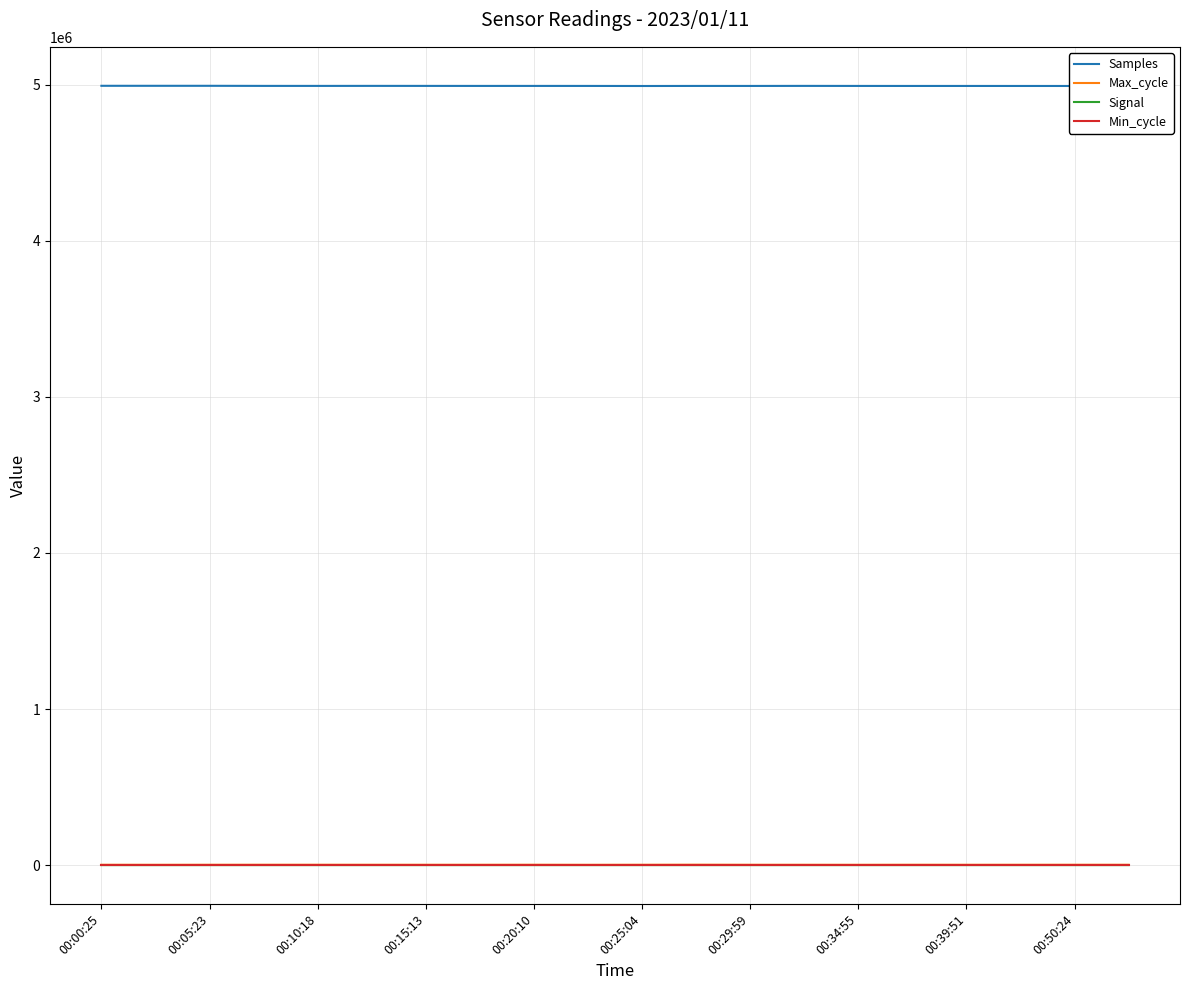

Which series has the largest total across all categories?

Samples